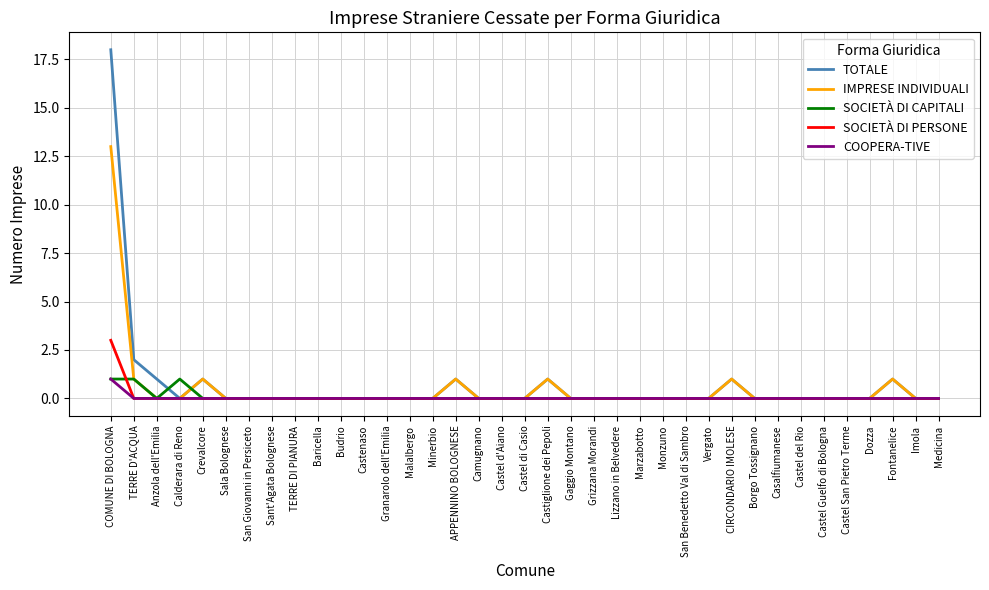

What is the highest value of the SOCIETÀ DI PERSONE series?

3